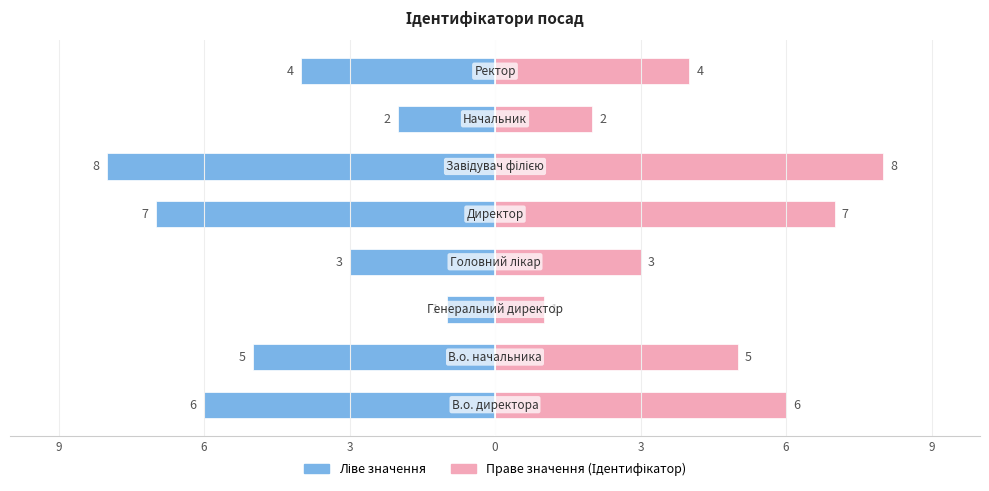

Reading right to left, extract all data points from this chart.

В.о. / Начальник (ліво): -4	-2	-8	-7	-3	-1	-5	-6
Ідентифікатор (право): 4	2	8	7	3	1	5	6